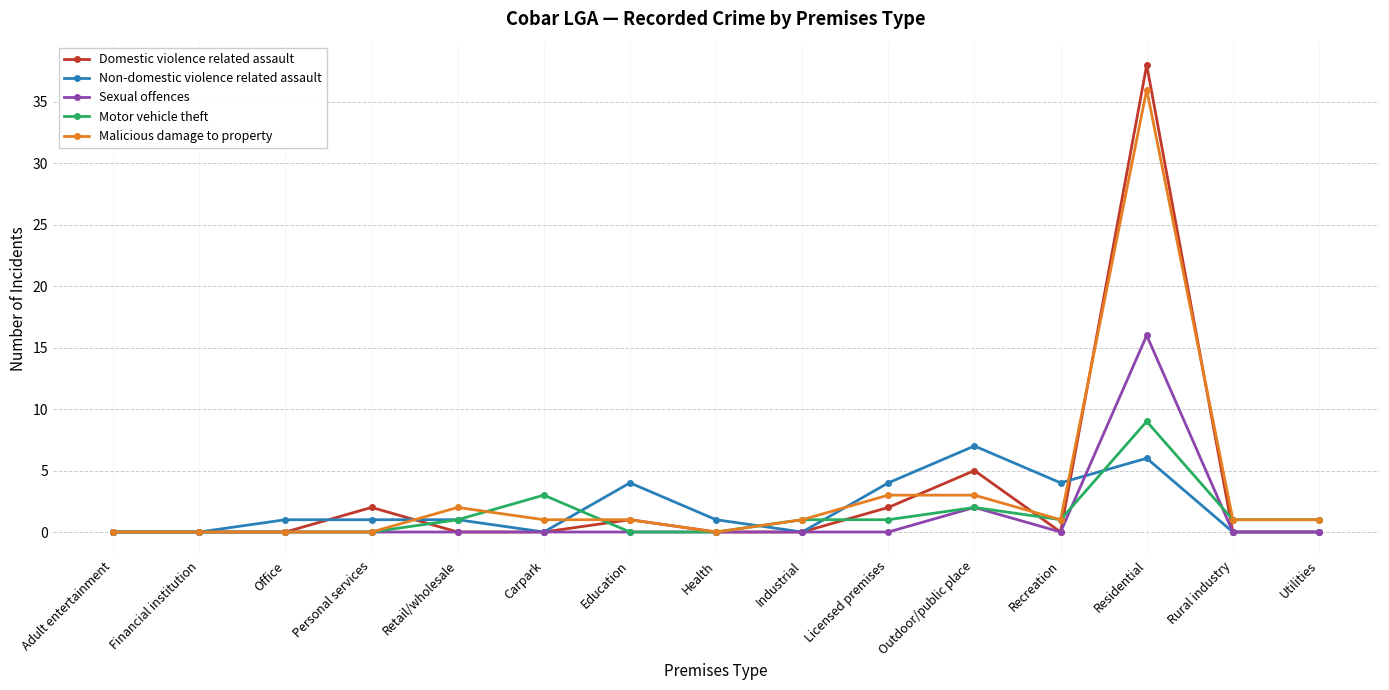

At how many categories does at least one series exceed 12?

1